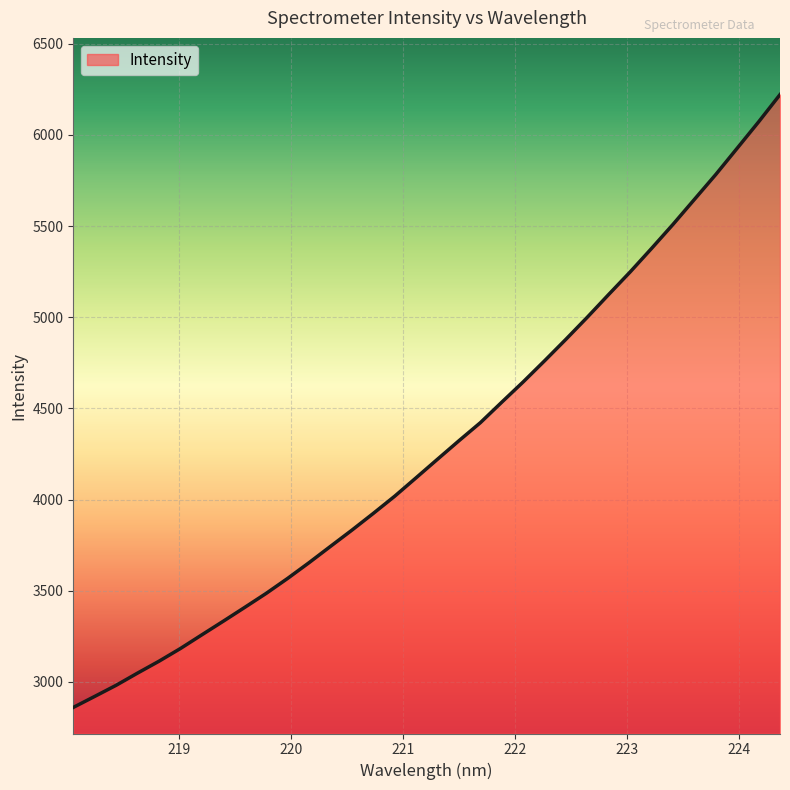

What is the maximum value shown in the chart?

6220.8